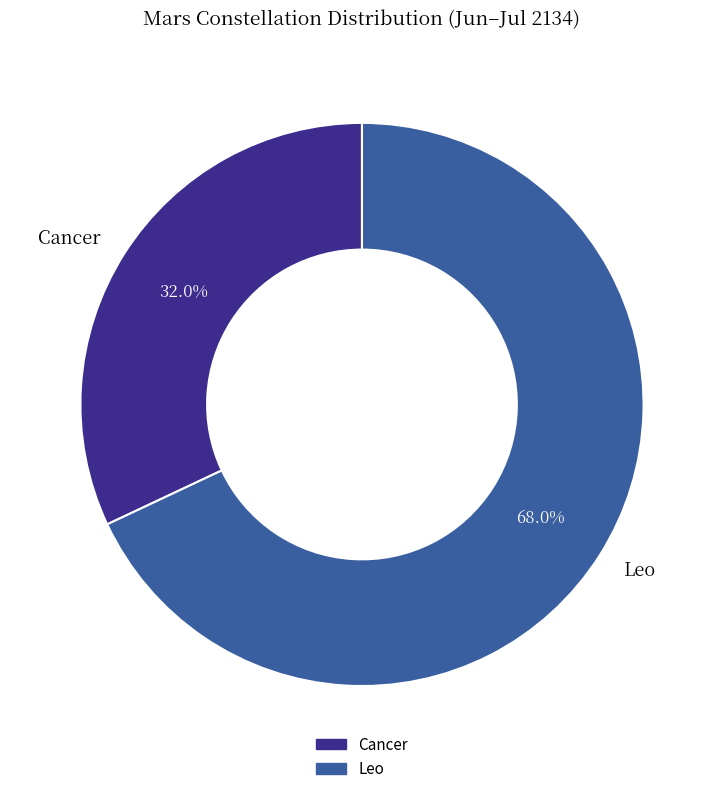

What portion of the pie excludes Leo?

32.0%